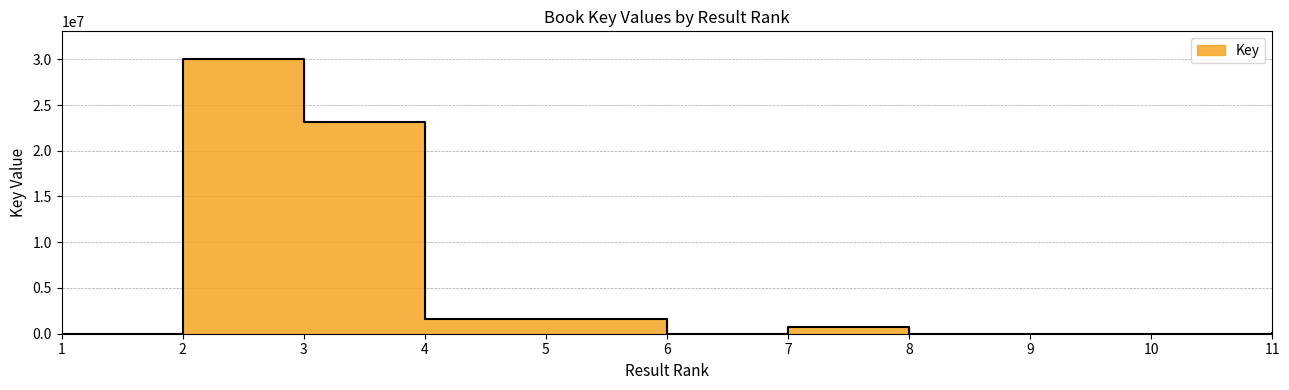

At which category does the data reach its first local valley?

6